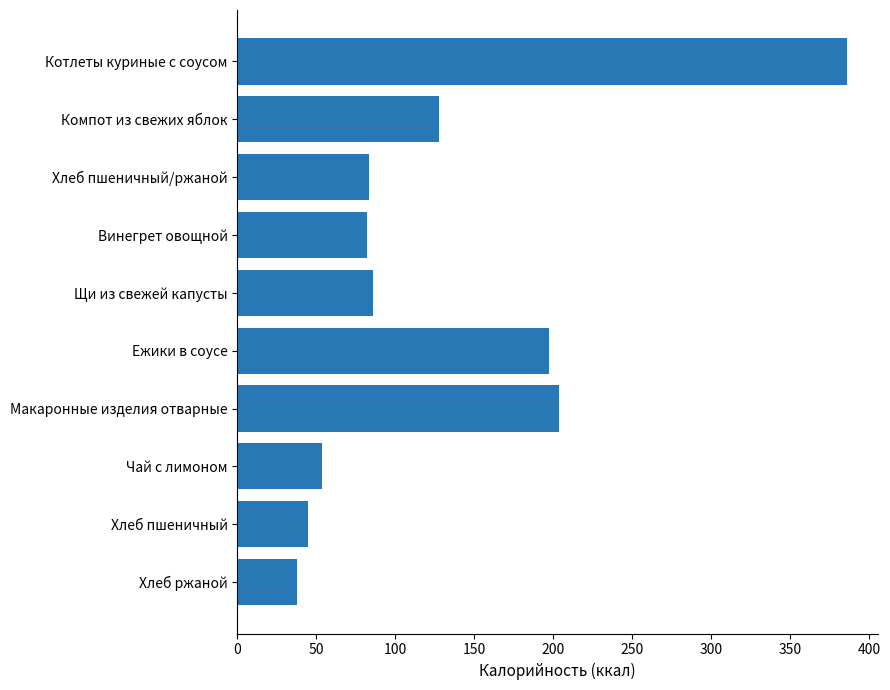

What is the average value?

130.2